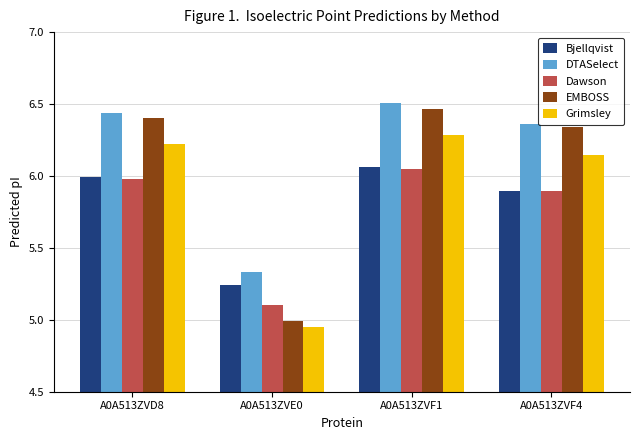

Which series has the widest spread of values?

EMBOSS